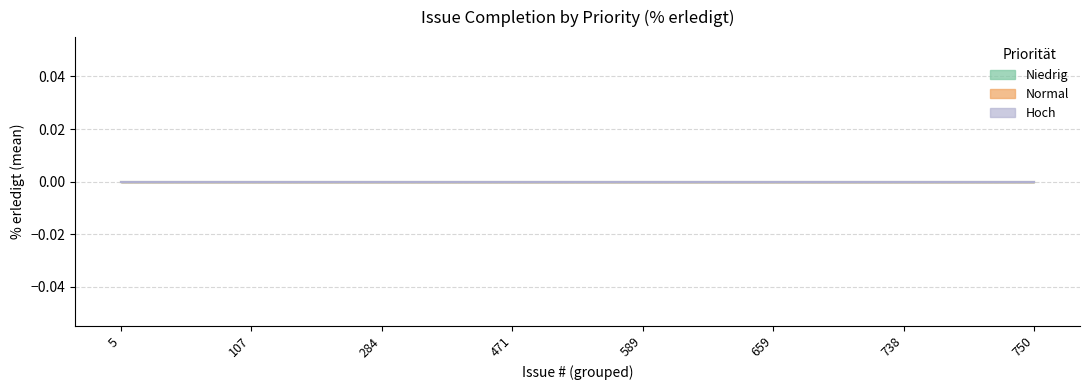

Rank the categories by Niedrig value from highest to lowest.

476, 532, 584, 612, 682, 689, 758, 601, 659, 735, 738, 740, 5, 6, 9, 59, 92, 107, 145